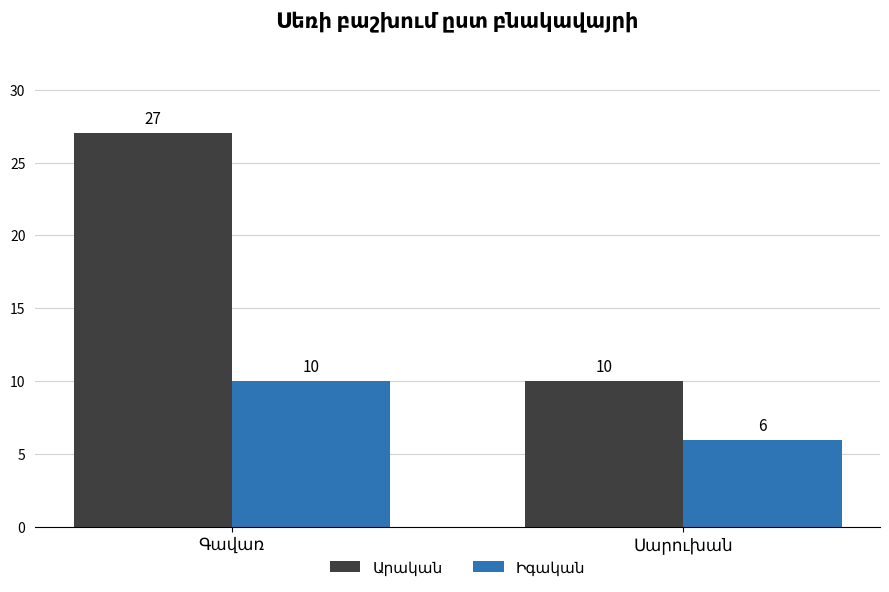

What is the maximum value shown in the chart?

27